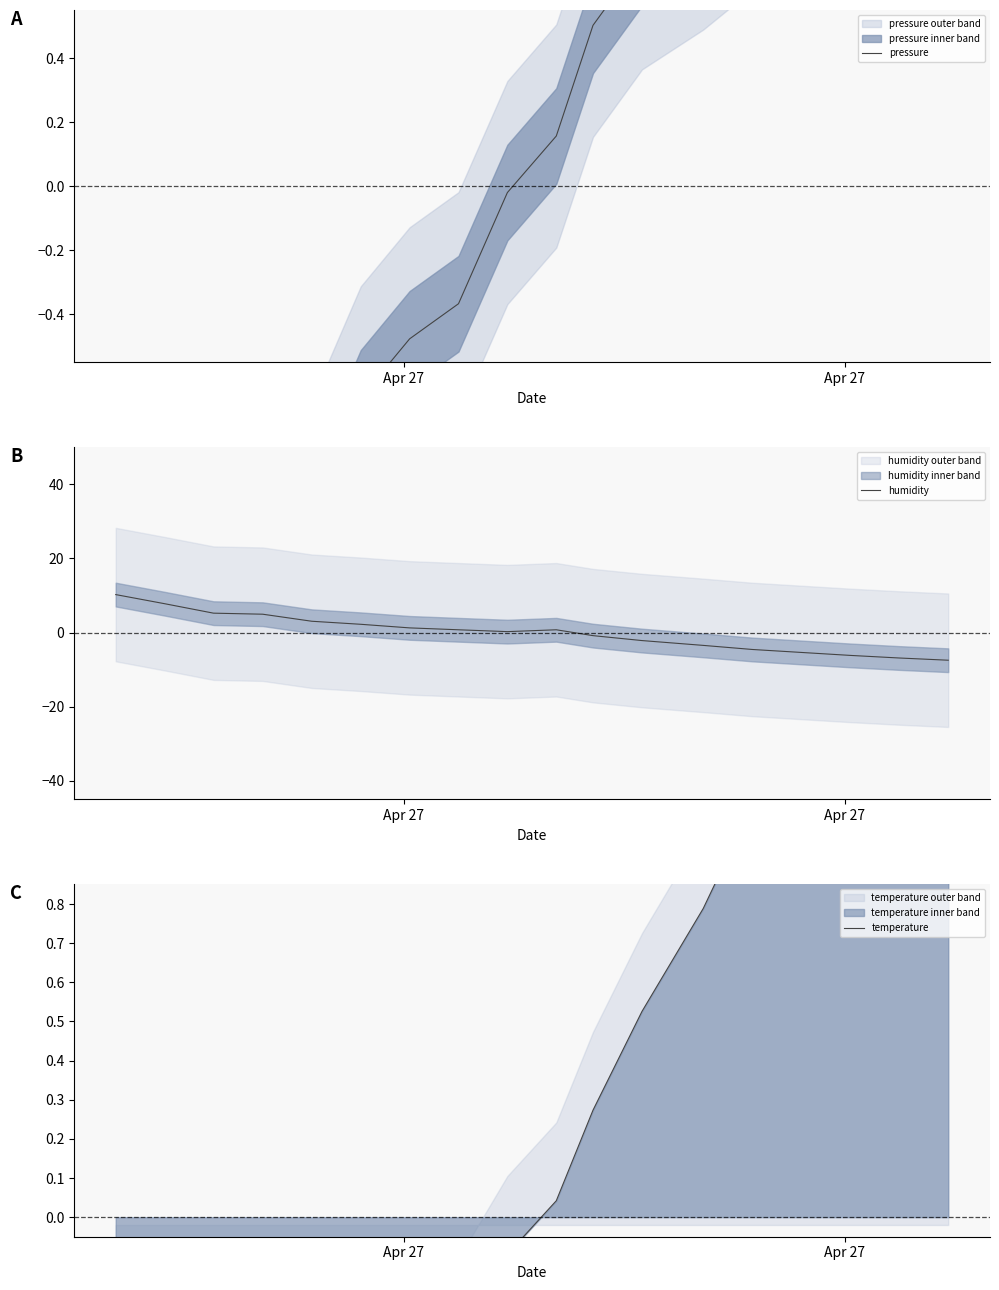

Reading left to right, extract all data points from this chart.

pressure: -1.6	-1.4	-1.3	-1.3	-1.0	-0.7	-0.5	-0.4	-0.0	0.2	0.5	0.7	0.8	1.0	1.1	1.2	1.3	1.3
humidity: 10.3	7.8	5.2	5.0	3.1	2.2	1.3	0.8	0.3	0.8	-0.8	-2.1	-3.4	-4.5	-5.3	-6.1	-6.8	-7.4
temperature: -1.1	-0.9	-0.9	-0.8	-0.9	-0.8	-0.6	-0.3	-0.1	0.0	0.3	0.5	0.8	1.1	1.3	1.6	1.7	1.9